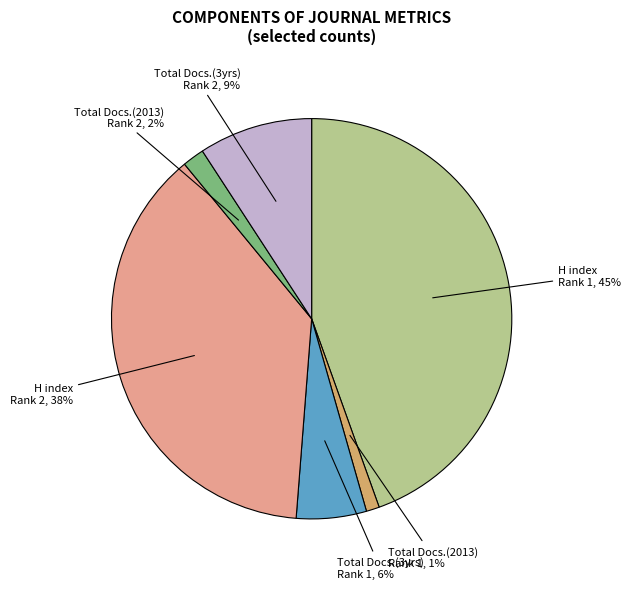

Does H index Rank 1 account for over 50% of the chart?

No